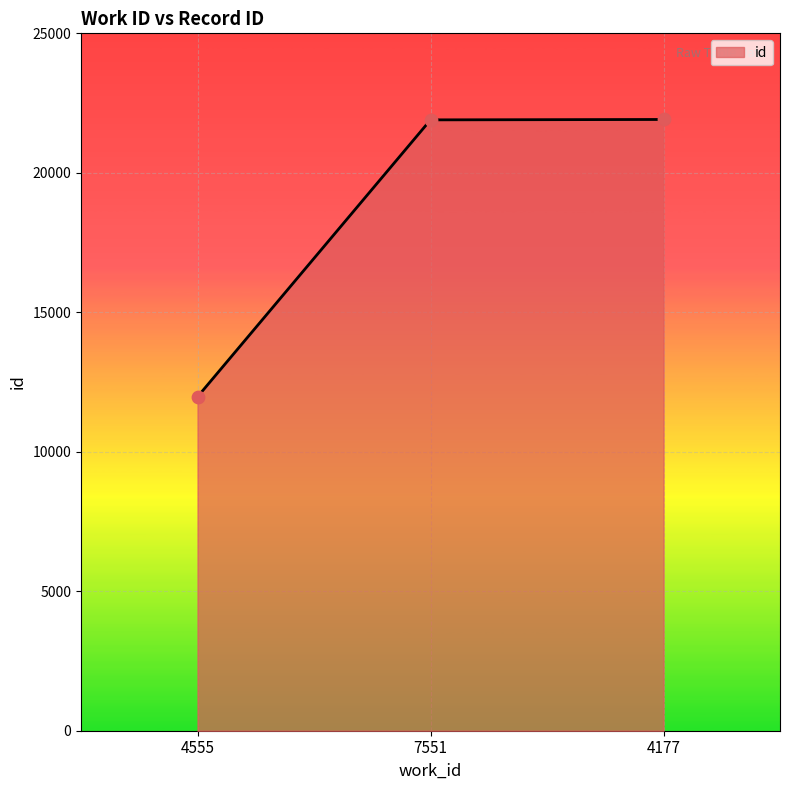

What is the change in value from 4555 to 4177?

+9941